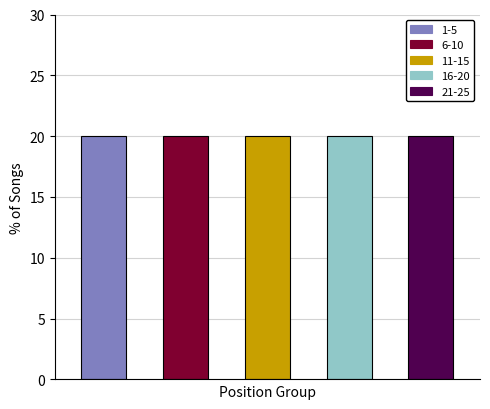

Rank the series by their maximum value, from lowest to highest.

1-5, 6-10, 11-15, 16-20, 21-25